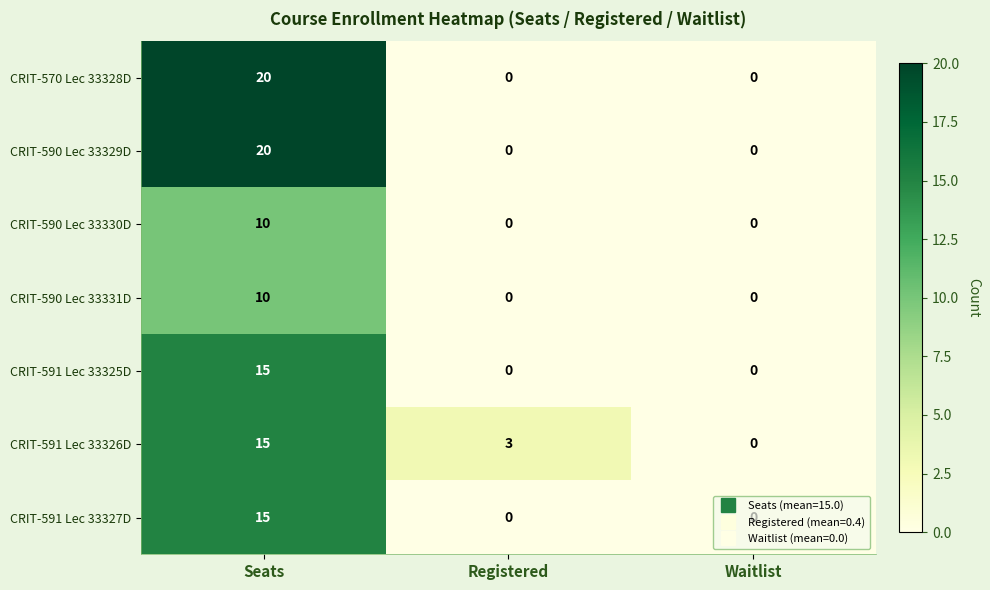

Rank the categories by CRIT-591 Lec 33326D value from lowest to highest.

Waitlist, Registered, Seats